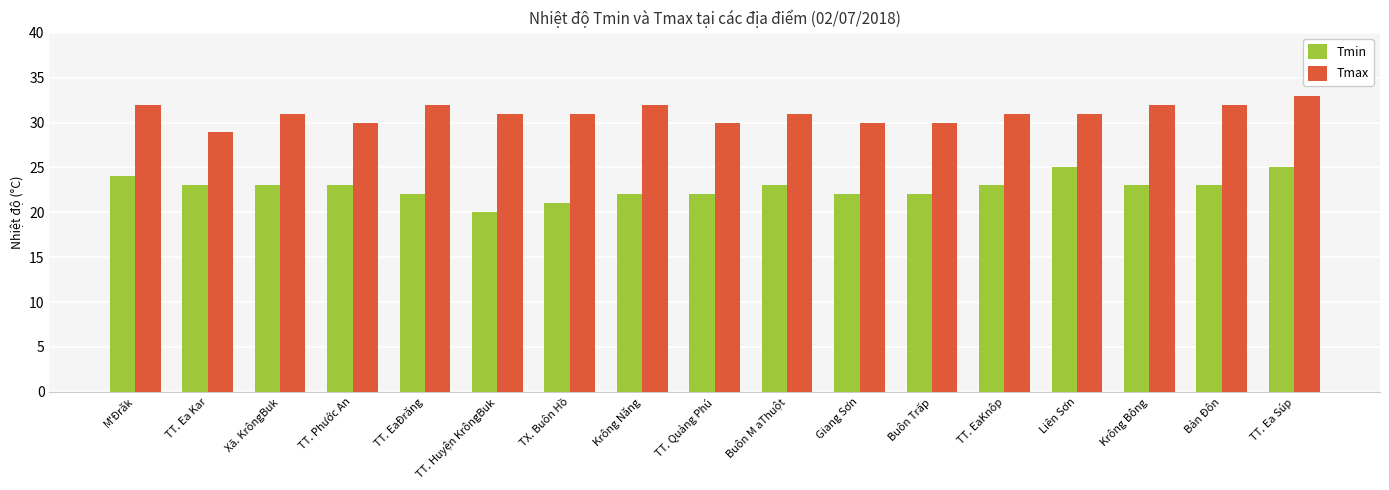

What is the lowest value of the Tmin series?

20